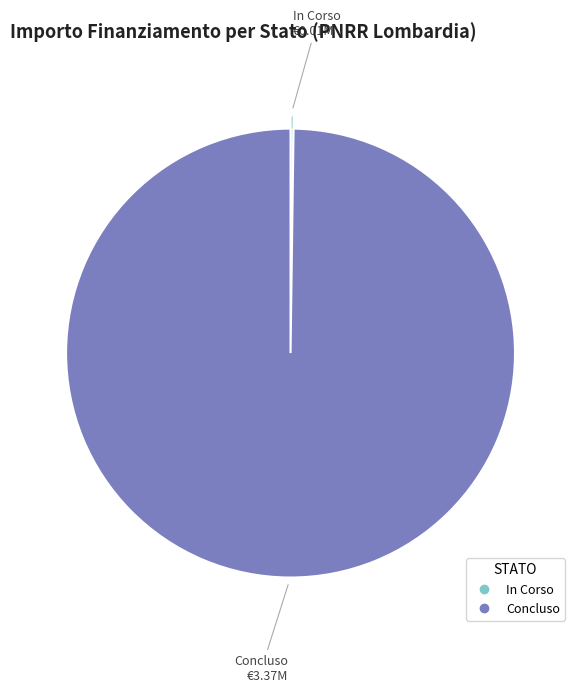

What is the largest slice in the pie chart?

Concluso